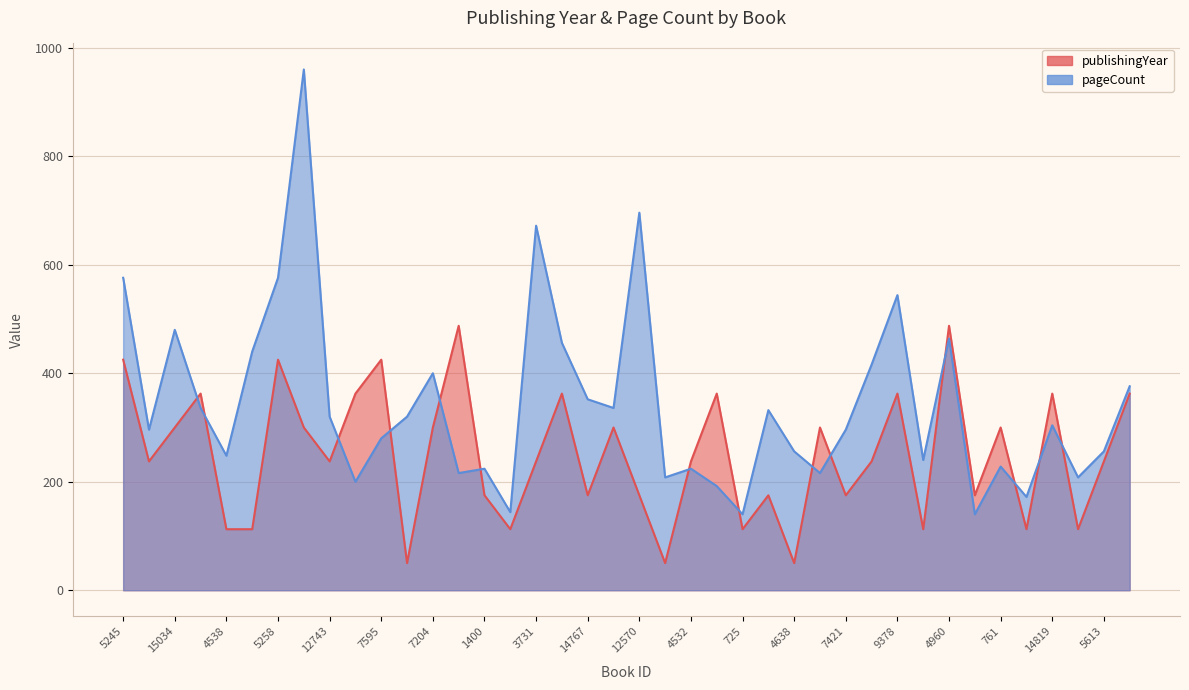

What is the maximum value for pageCount?

960.0